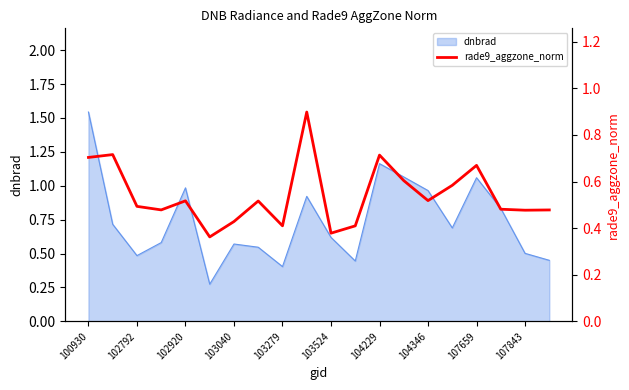

What is the smallest value displayed?

0.4